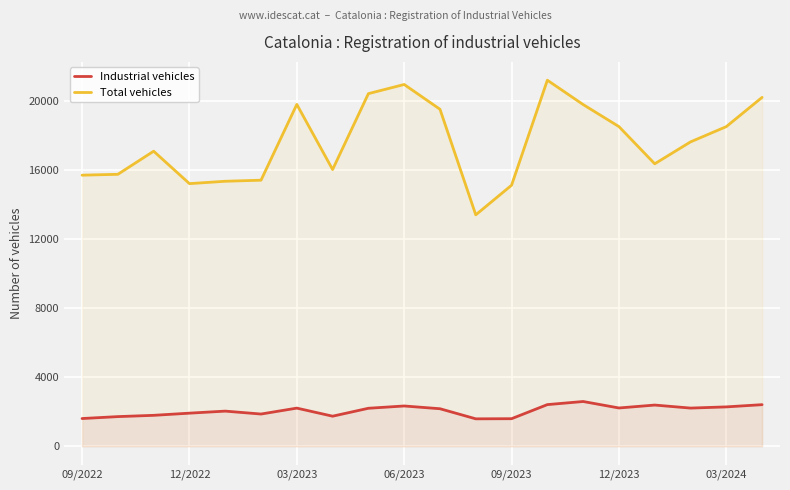

What is the lowest value of the Industrial vehicles series?

1593